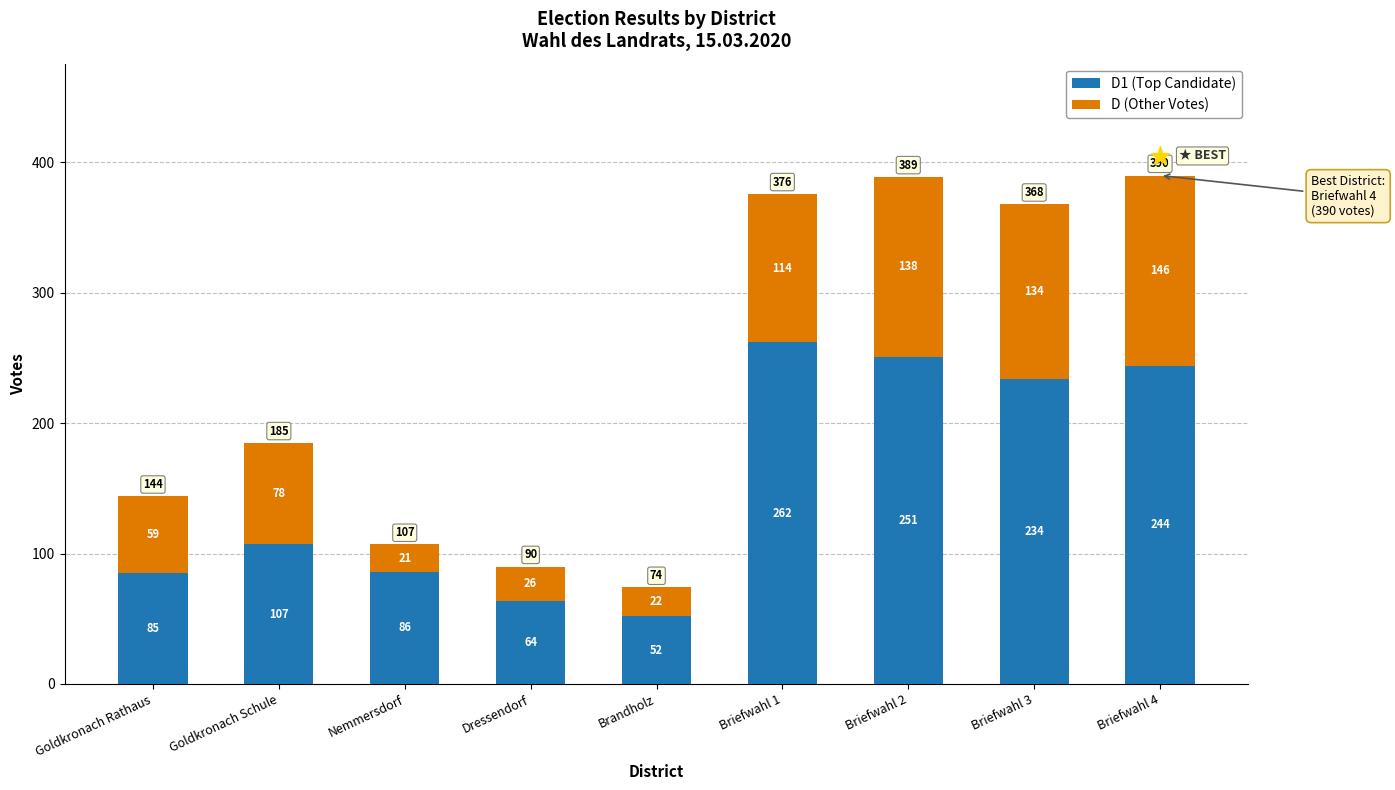

What is the difference between the maximum and second lowest values in the D1 (Top Candidate) series?

198